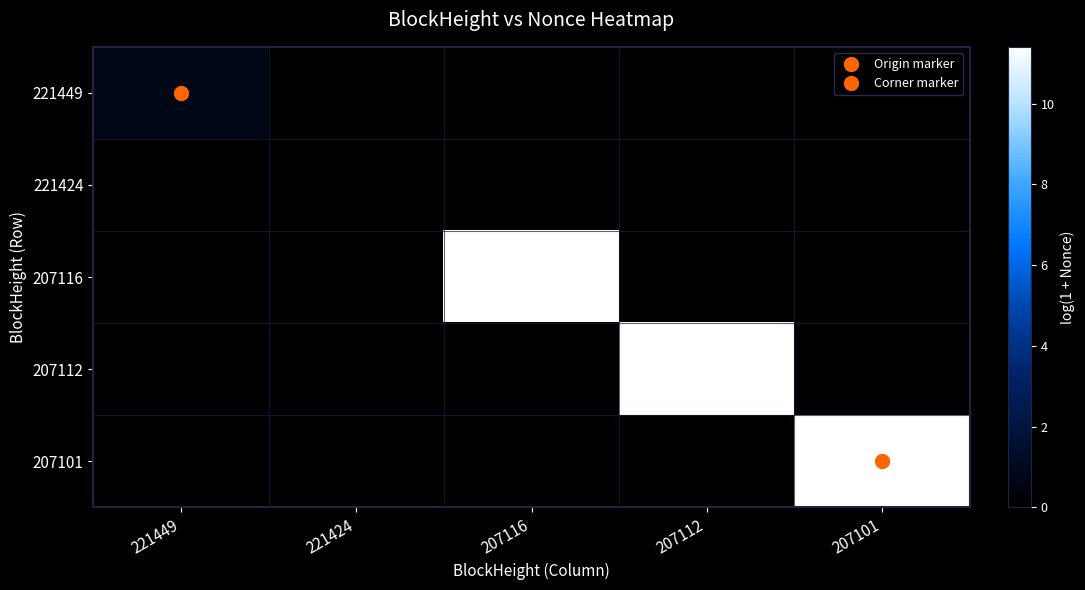

What is the difference between the maximum and second lowest values in the 207101 series?

11.4